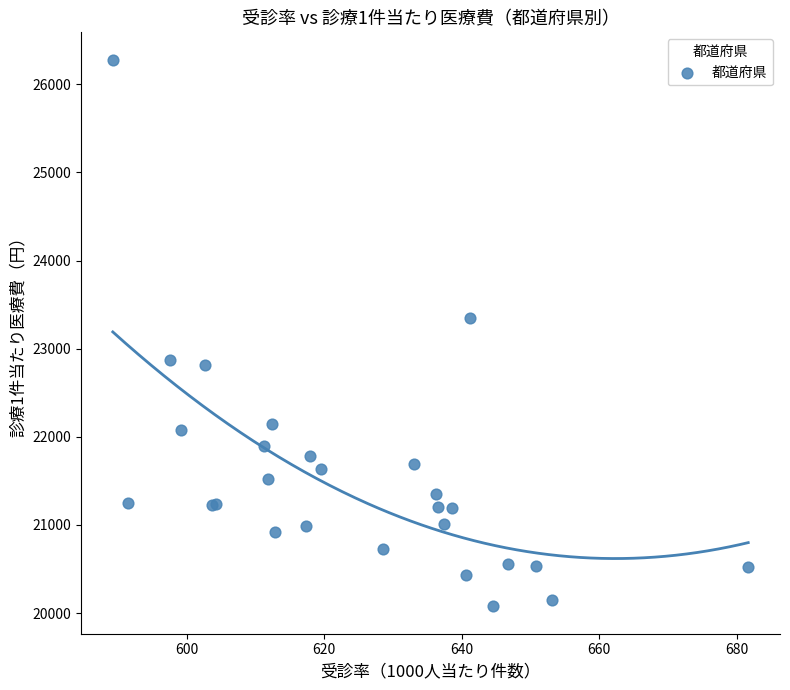

What Y value in the scatter plot is closest to 23177?

23351.1